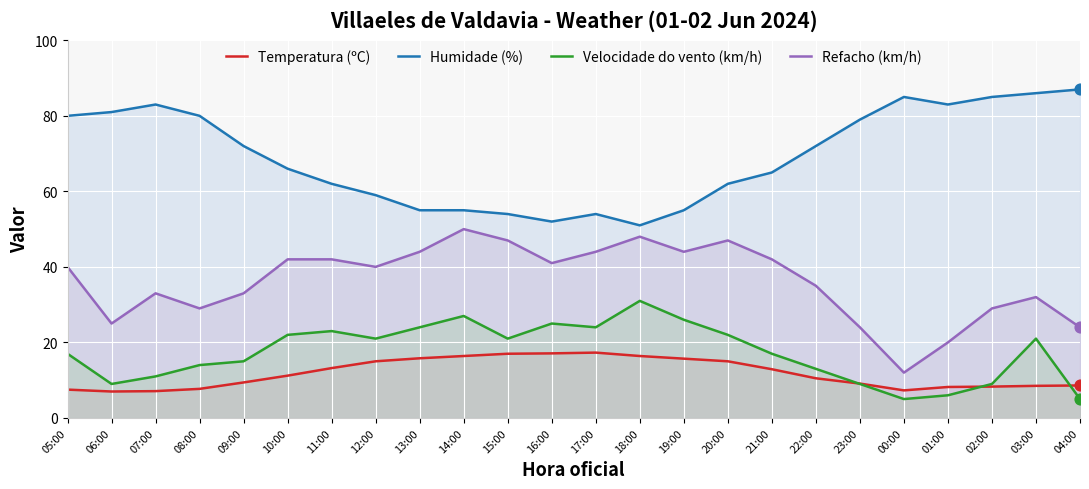

What is the total value across all series at 12:00?

135.0